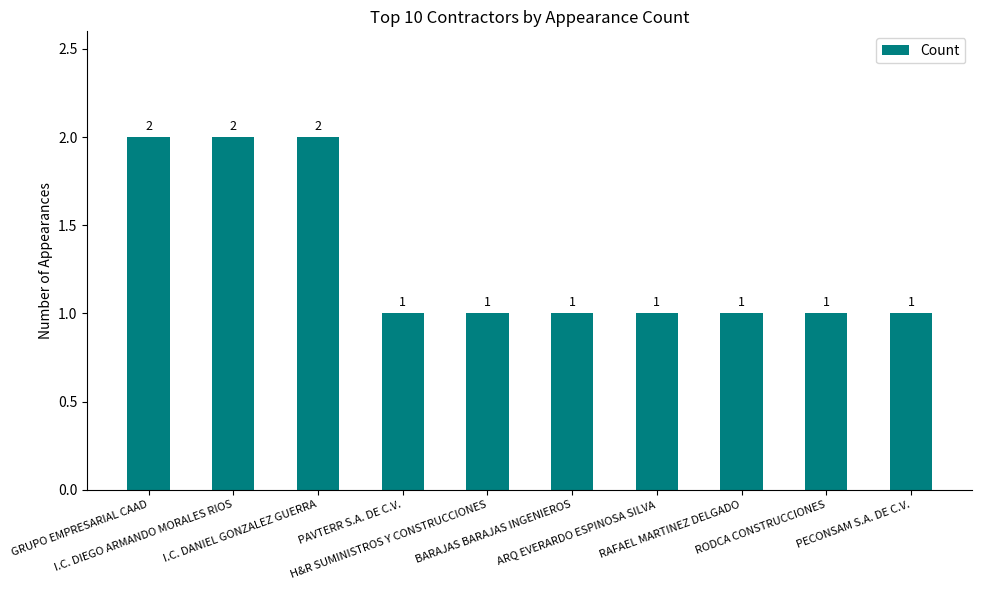

What is the sum of all values?

13